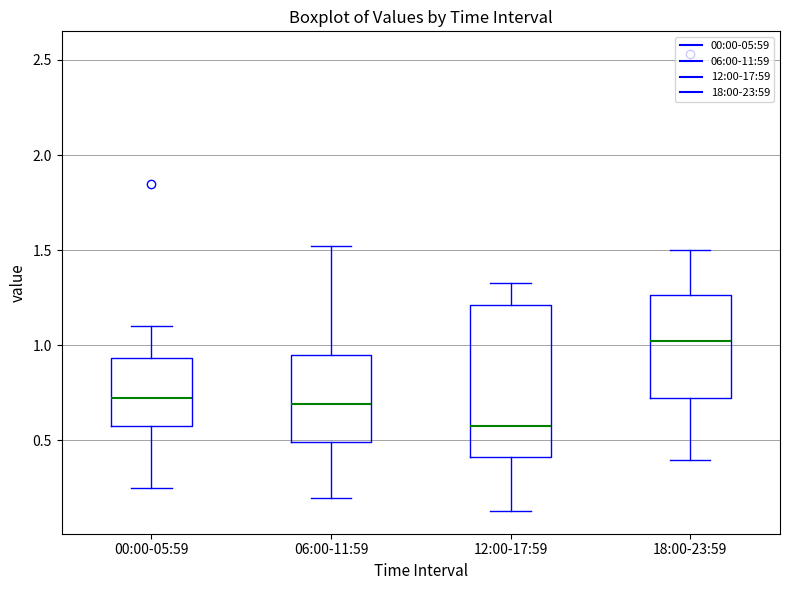

Which box's median line is the highest?

18:00-23:59